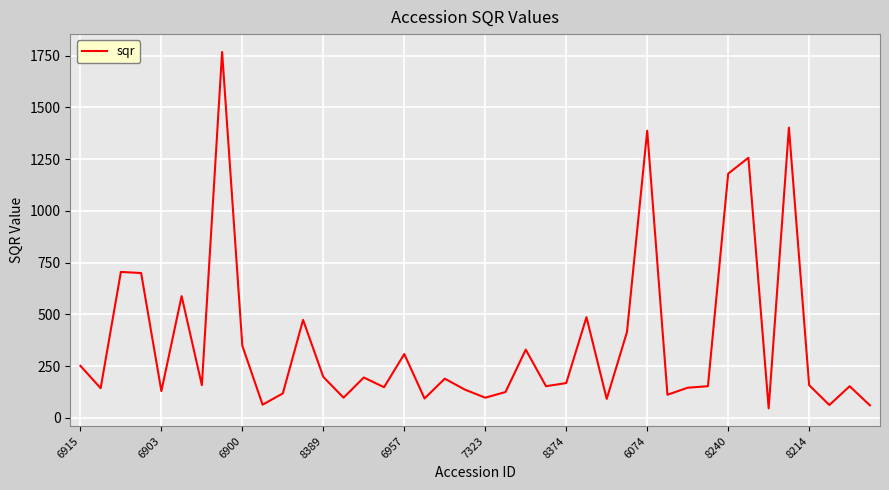

What is the difference between the maximum and minimum values?

1722.3